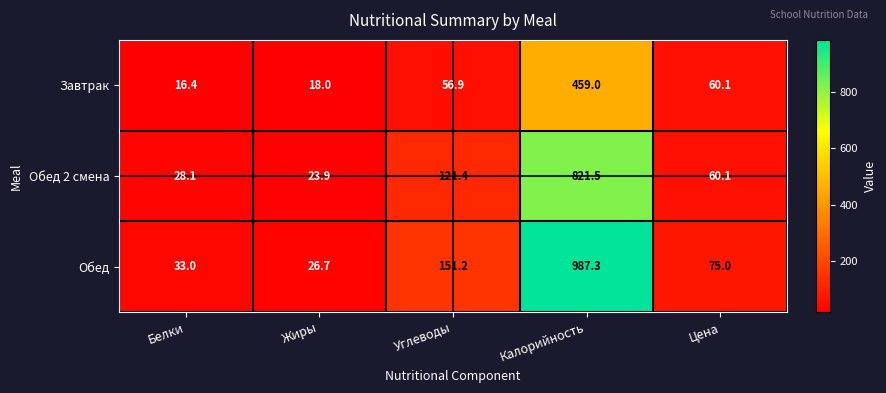

At which label does Завтрак first exceed 56?

Углеводы